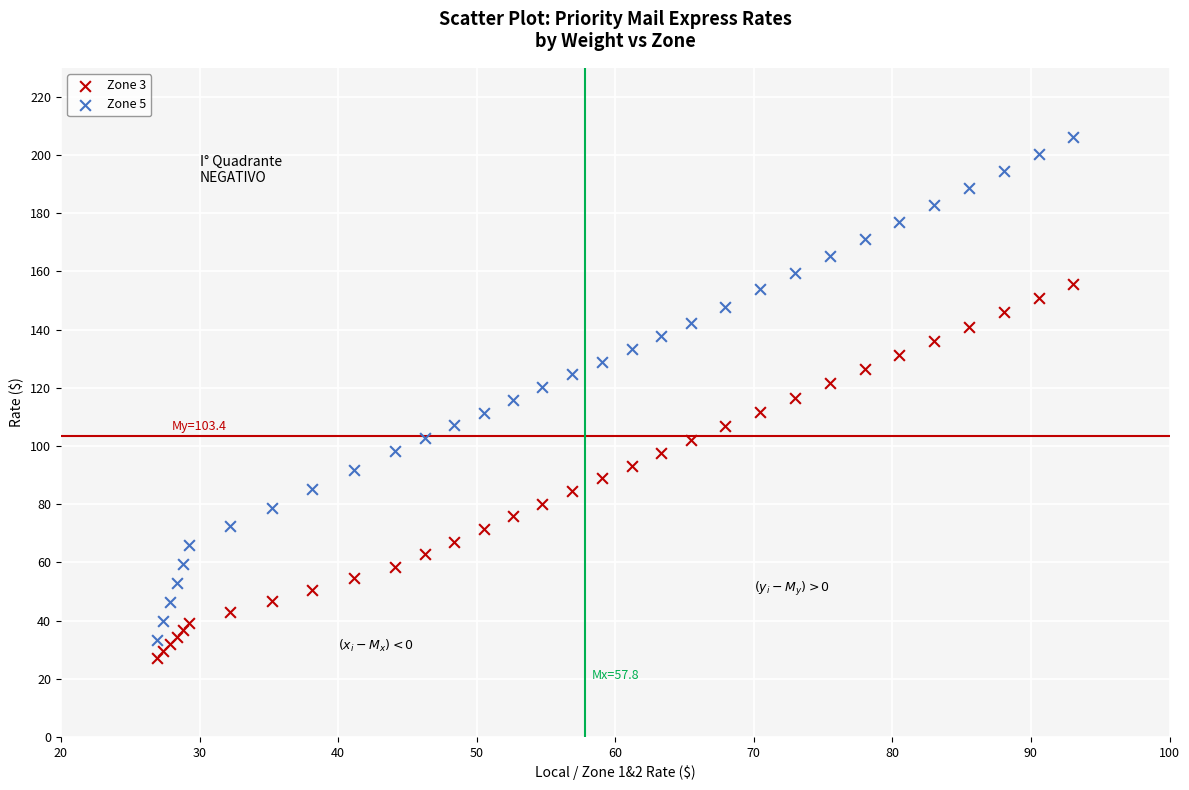

What is the X range (max minus min) for the scatter plot?

66.1